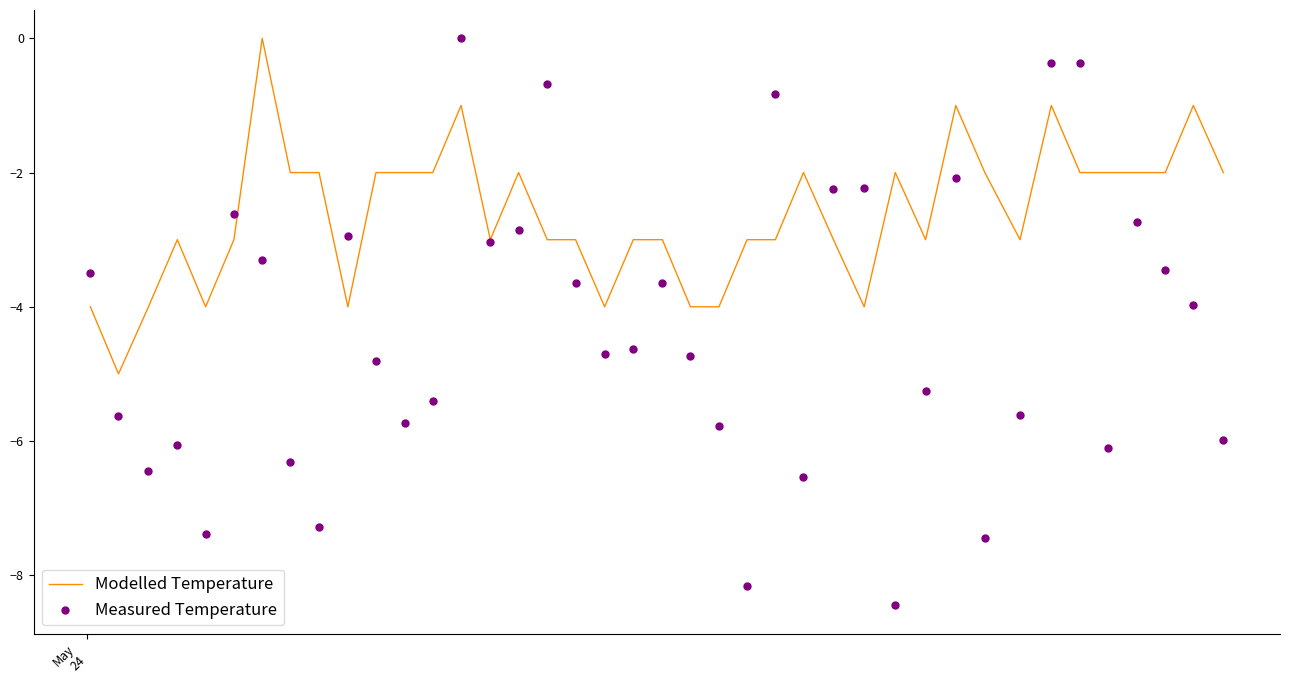

At how many categories does at least one series exceed -3?

25